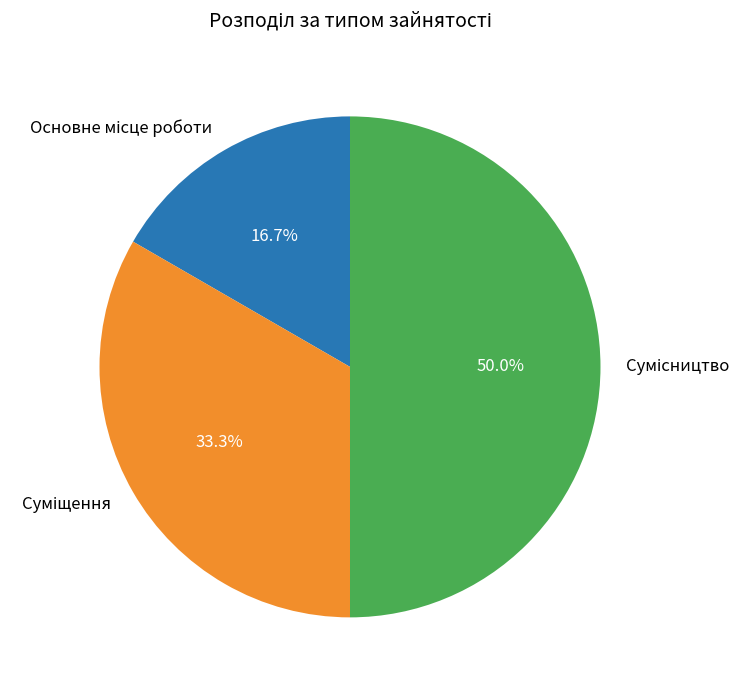

Is the sum of Основне місце роботи and Сумісництво greater than half?

Yes